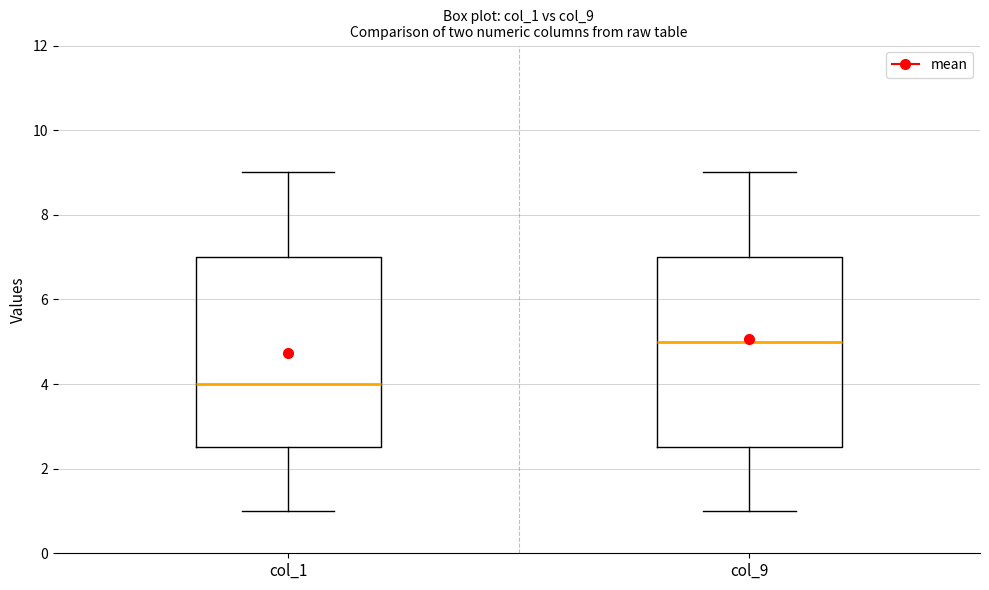

Where does the median line of the box for col_9 sit on the y-axis? The values are not printed on the chart, so give them approximately, as read against the axis.

5.0